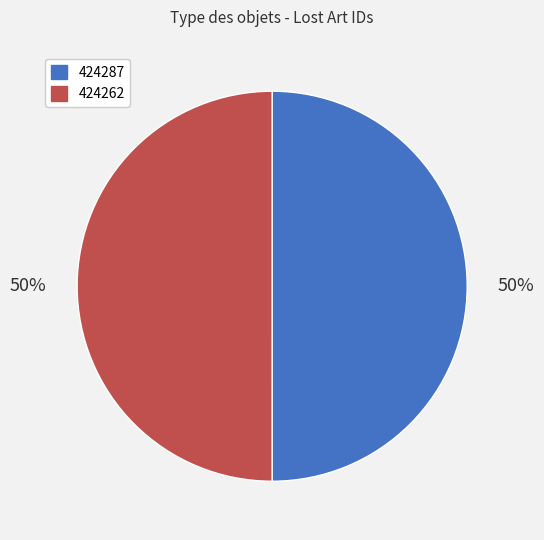

Is it true that 424287 is 42% of the pie?

False